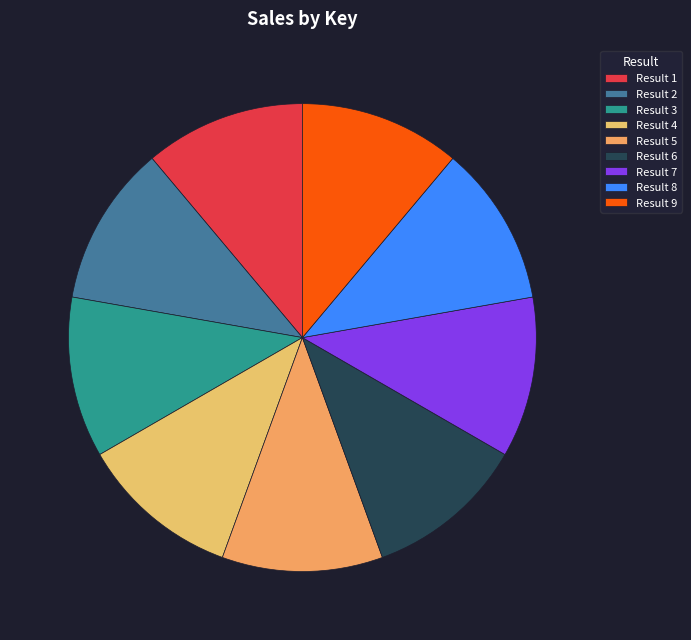

How many slices are in this pie chart?

9